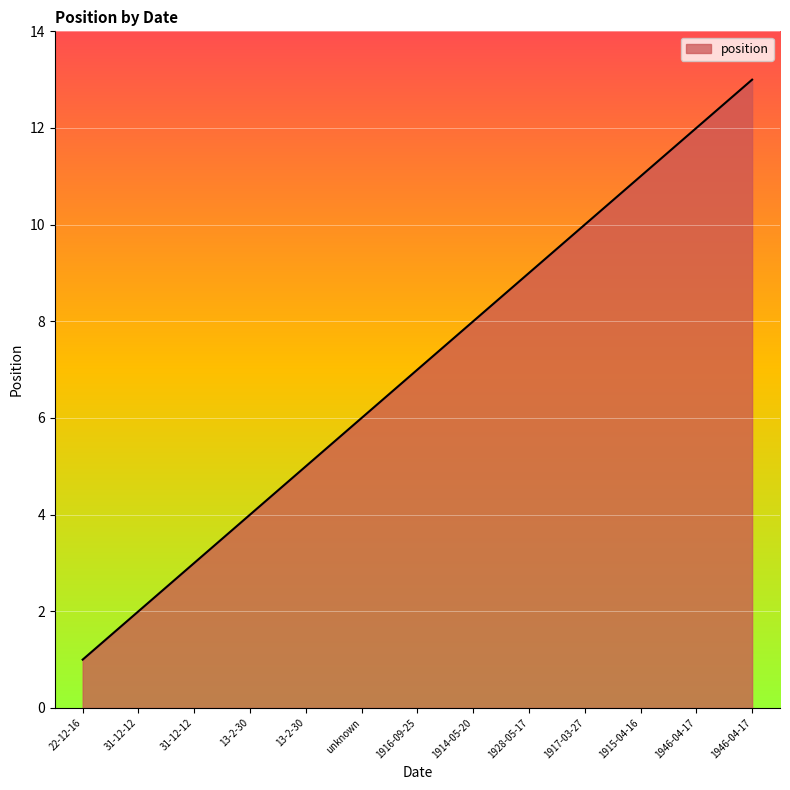

Is it true that the value at 1946-04-17 is 23?

False